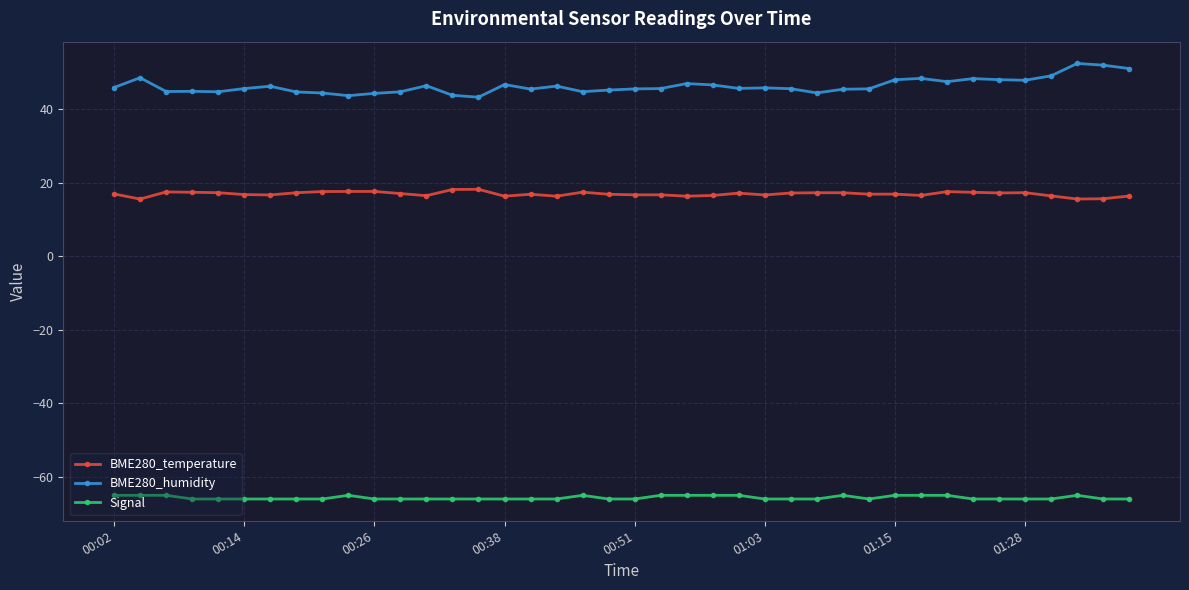

At how many categories does at least one series exceed 8?

40